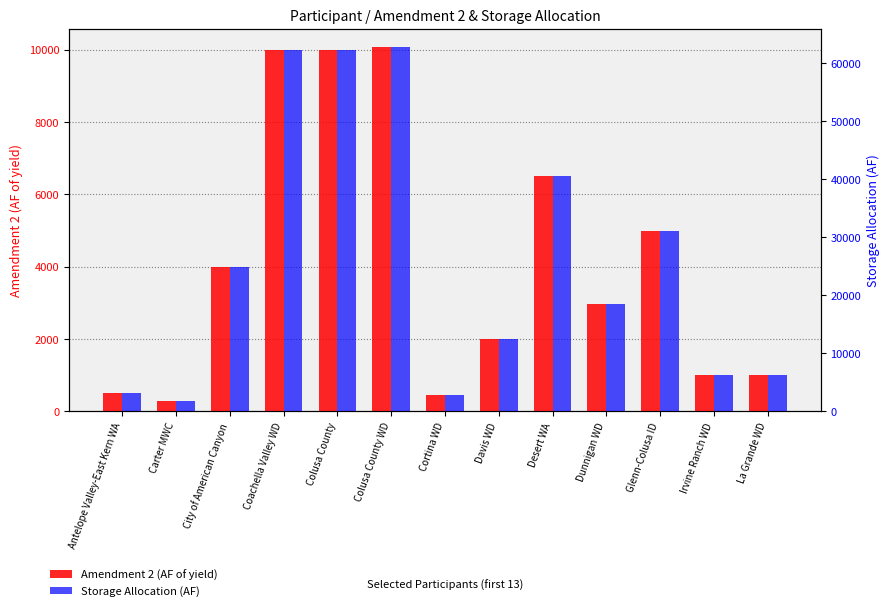

Reading left to right, transcribe all the data shown in this chart.

Amendment 2 (AF of yield): Antelope Valley-East Kern WA=500.0	Carter MWC=300.0	City of American Canyon=4000.0	Coachella Valley WD=10000.0	Colusa County=10000.0	Colusa County WD=10073.0	Cortina WD=450.0	Davis WD=2000.0	Desert WA=6500.0	Dunnigan WD=2972.0	Glenn-Colusa ID=5000.0	Irvine Ranch WD=1000.0	La Grande WD=1000.0
Storage Allocation (AF): Antelope Valley-East Kern WA=3117.0	Carter MWC=1870.2	City of American Canyon=24936.0	Coachella Valley WD=62340.0	Colusa County=62340.0	Colusa County WD=62795.1	Cortina WD=2805.3	Davis WD=12468.0	Desert WA=40521.0	Dunnigan WD=18527.4	Glenn-Colusa ID=31170.0	Irvine Ranch WD=6234.0	La Grande WD=6234.0